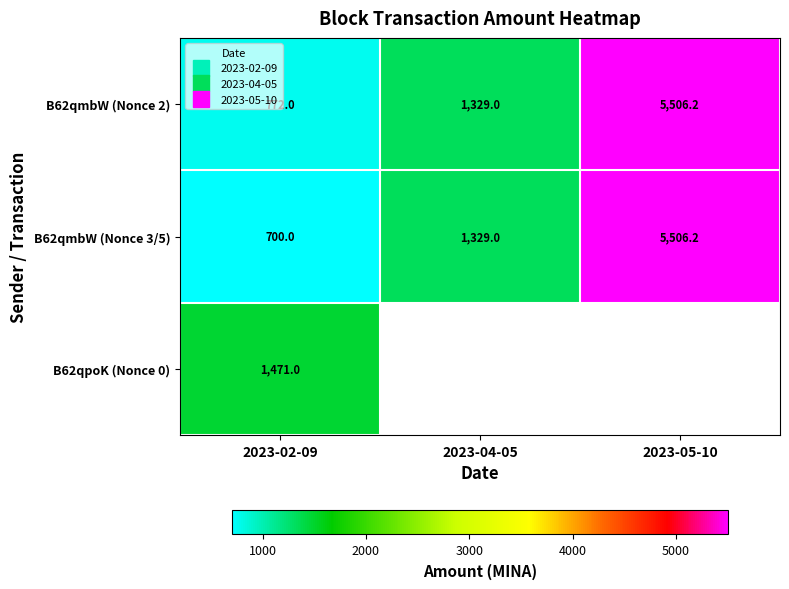

How many series are shown in this chart?

3